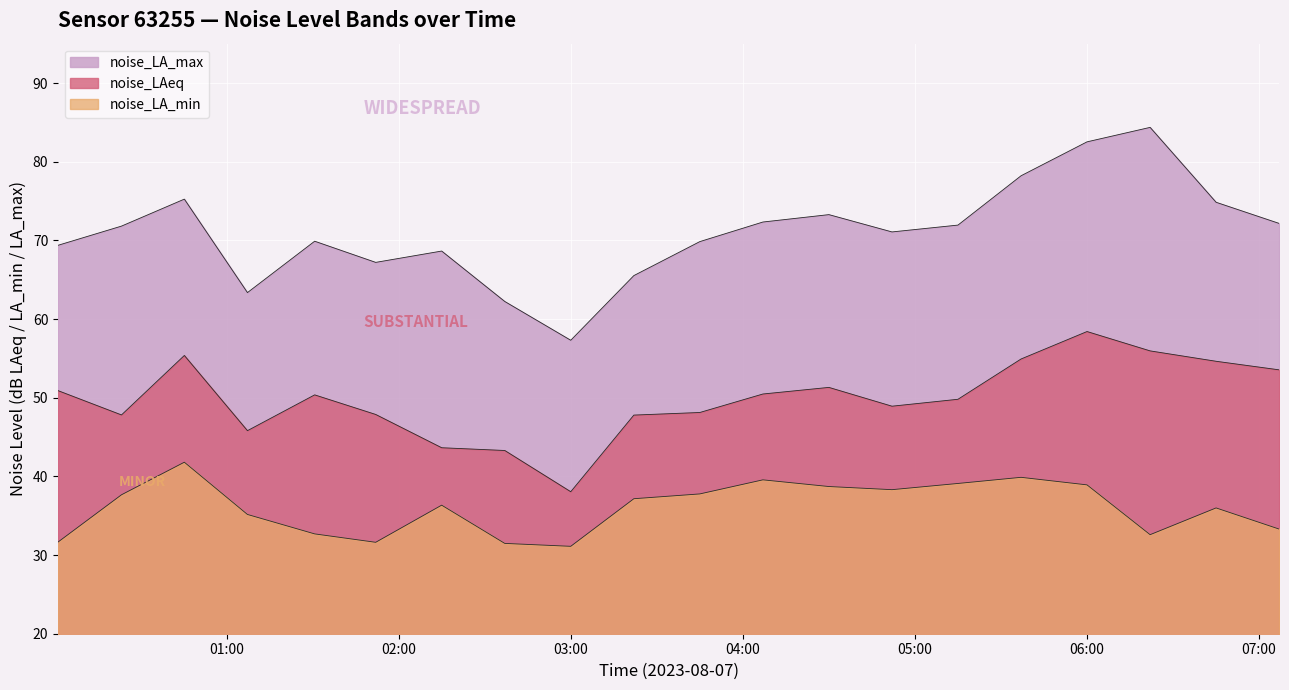

Between 02:37 and 05:37, which series saw the biggest shift?

noise_LA_max